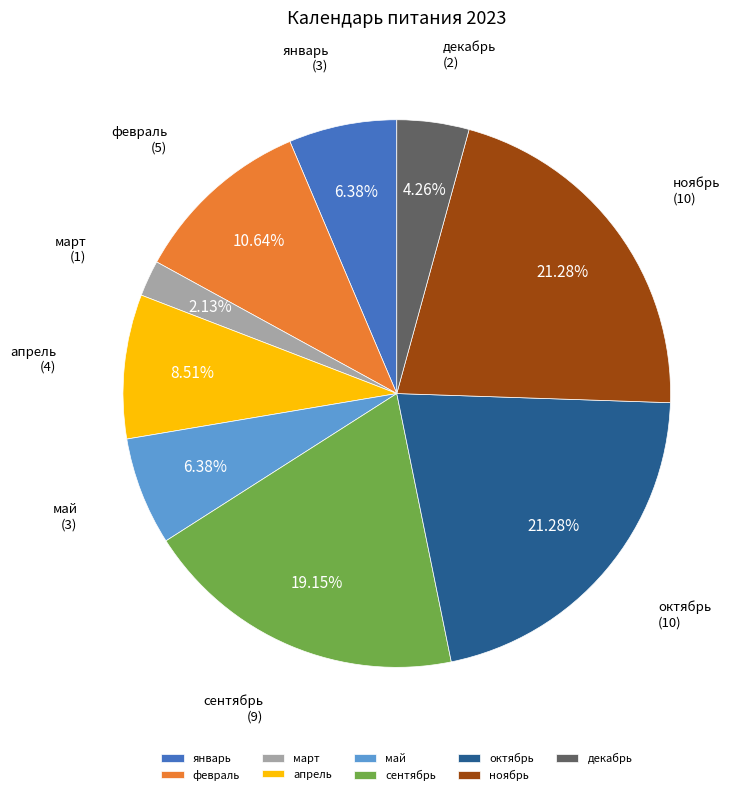

Which category has the smallest portion of the pie?

март